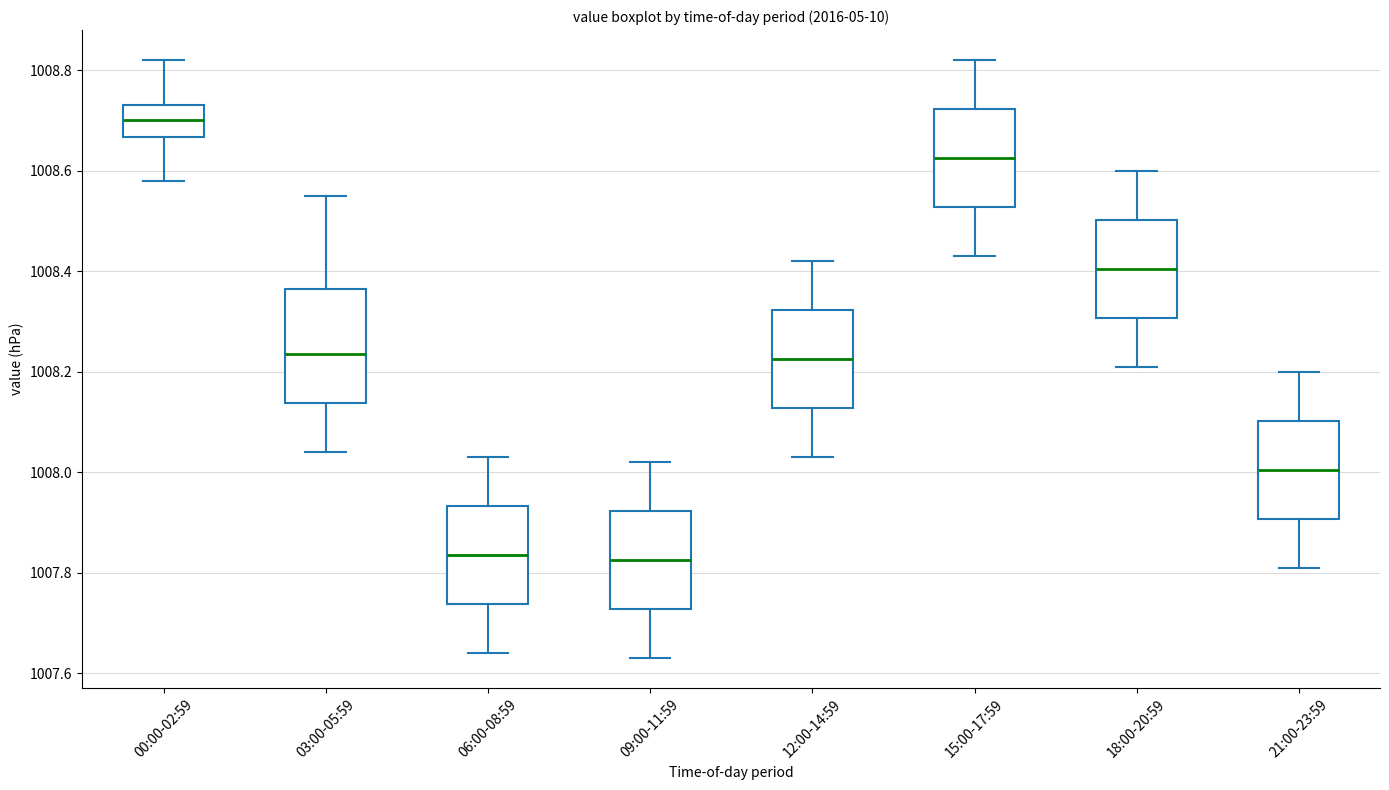

Where is the lower edge of the box for 18:00-20:59 on the y-axis? The values are not printed on the chart, so give them approximately, as read against the axis.

1008.30